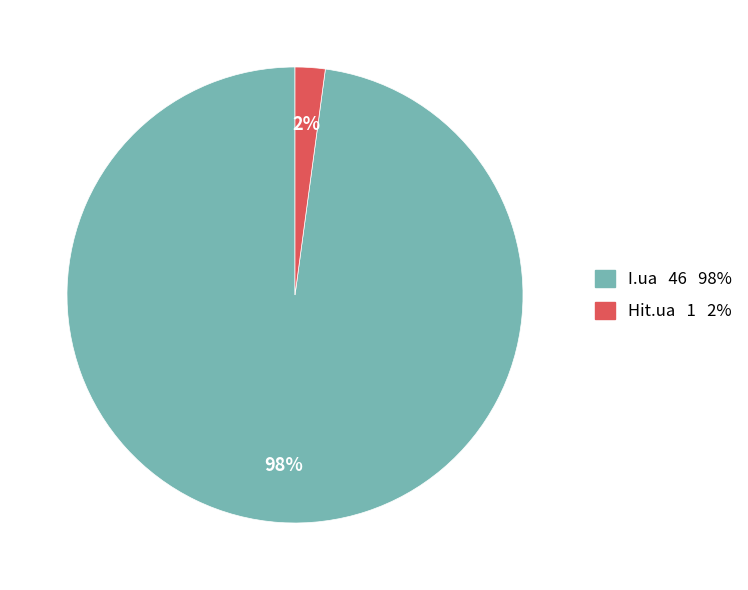

To the nearest percent, what is the average slice percentage?

50%